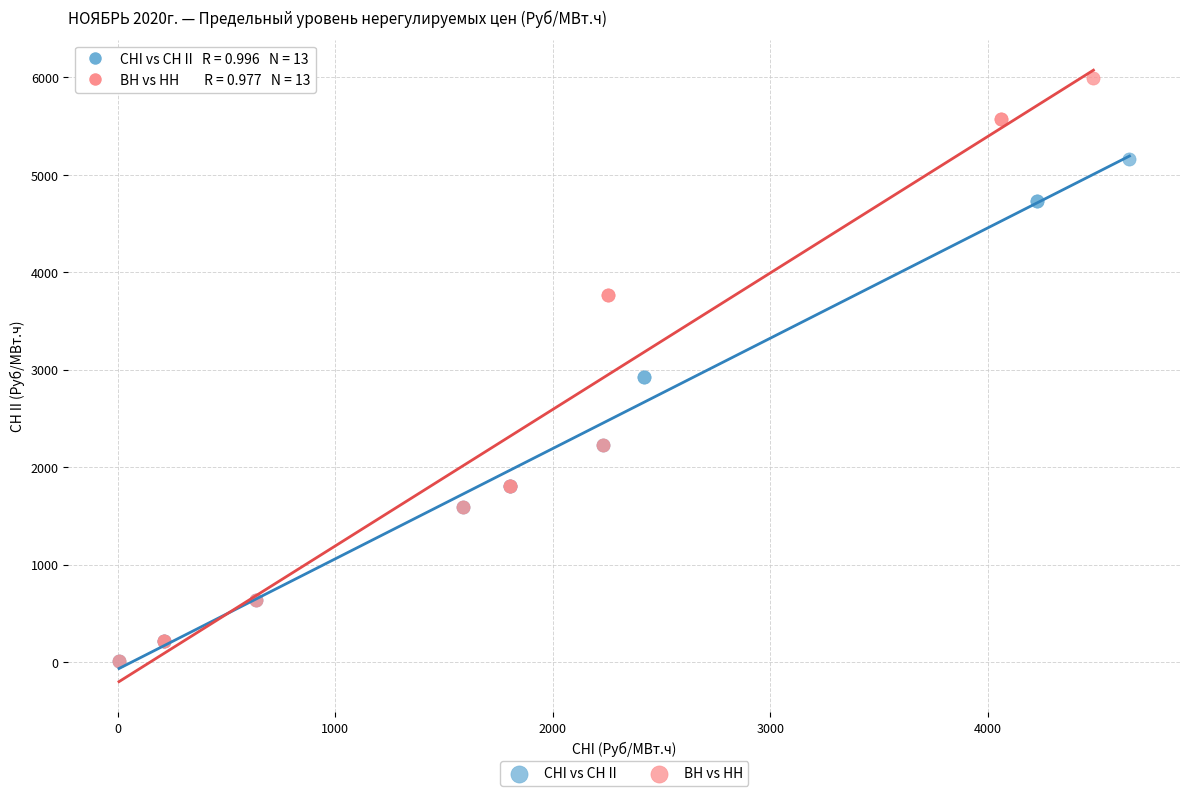

What are all the series names shown in the legend?

СНI vs СН II, ВН vs НН